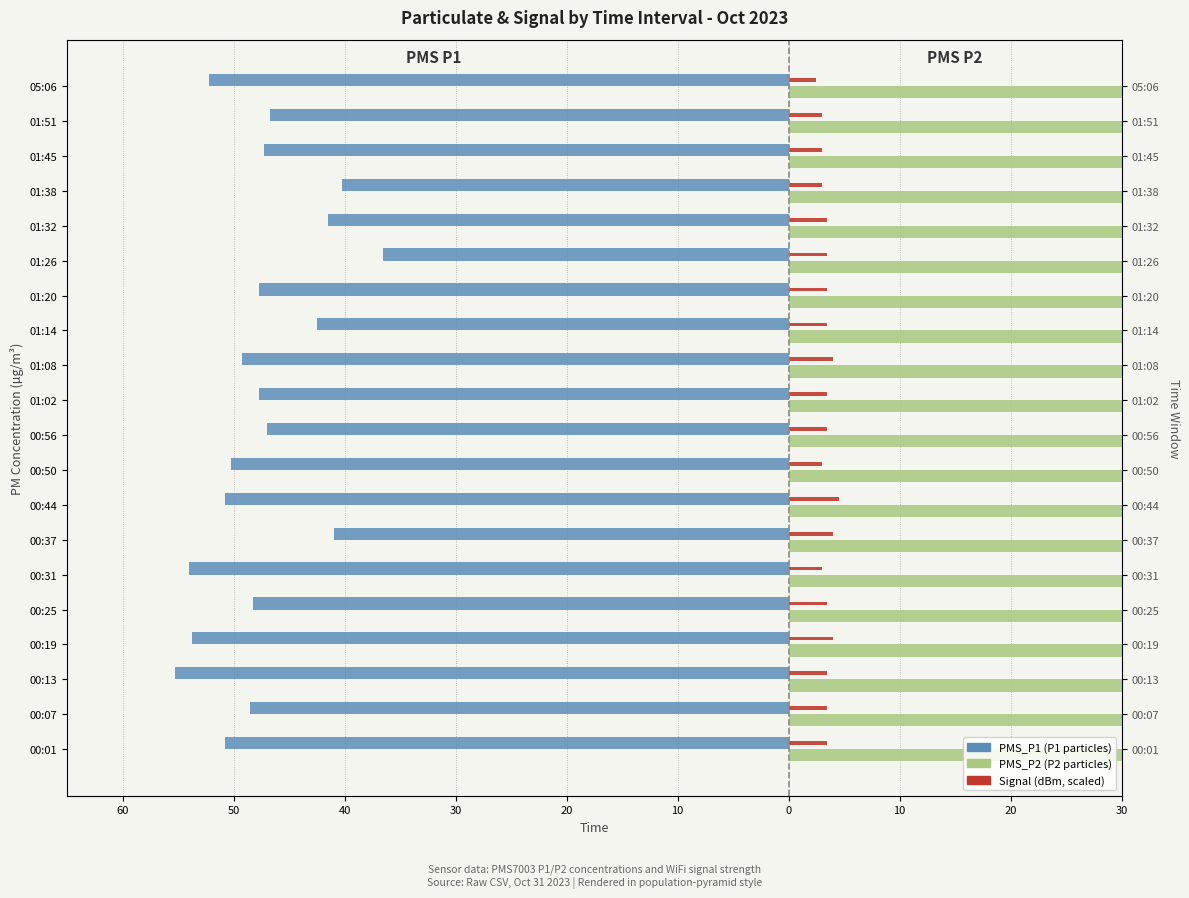

Between 00:25 and 01:08, which series saw the biggest shift?

PMS_P2